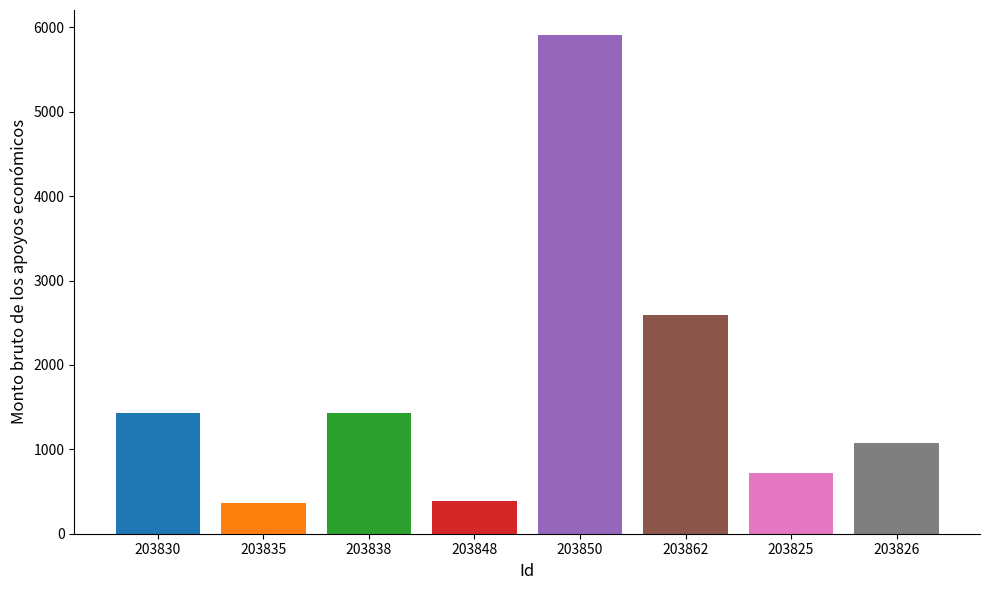

True or false: the data shows 578.5 at 203838.

False